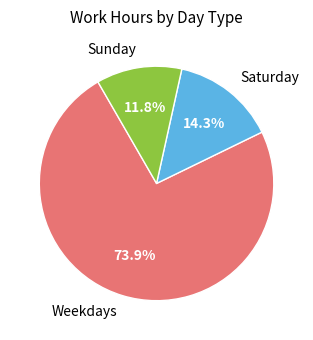

Which category has the biggest portion of the pie?

Weekdays